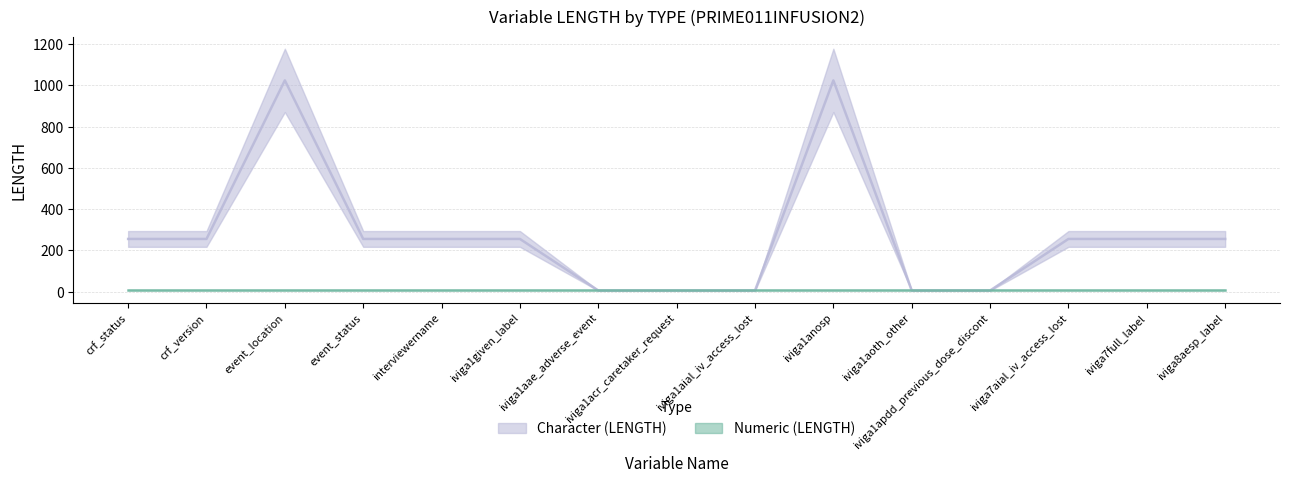

Does the chart display data point markers on the line(s)?

No